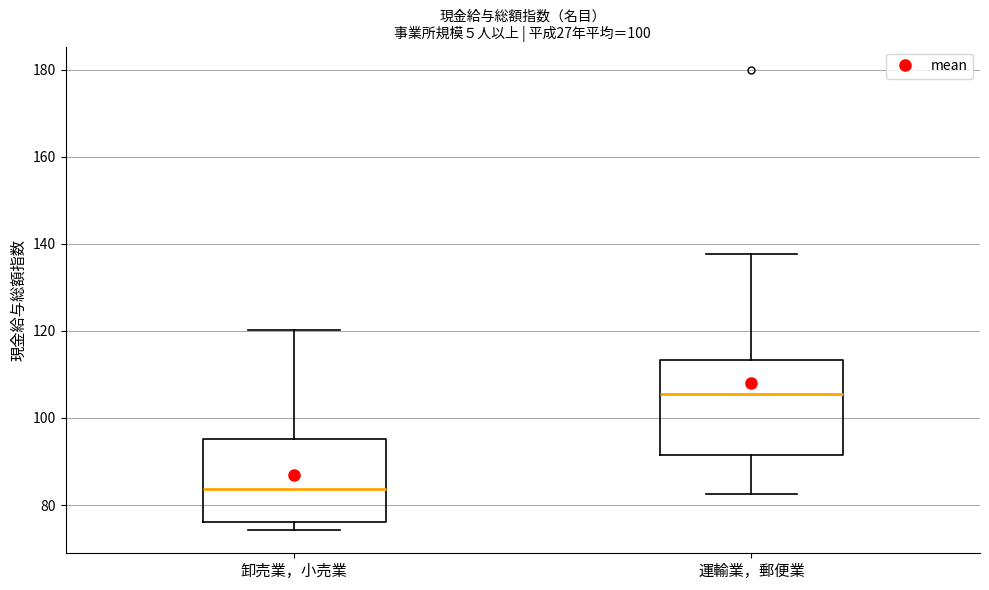

Reading left to right, read every box against the y-axis: the position of its median line, the range the box covers, and the ends of its whiskers. The values are not printed on the chart, so give them approximately, as read against the axis.

卸売業，小売業: median 84, box 76 to 96, whiskers 74 to 120
運輸業，郵便業: median 106, box 92 to 114, whiskers 82 to 138